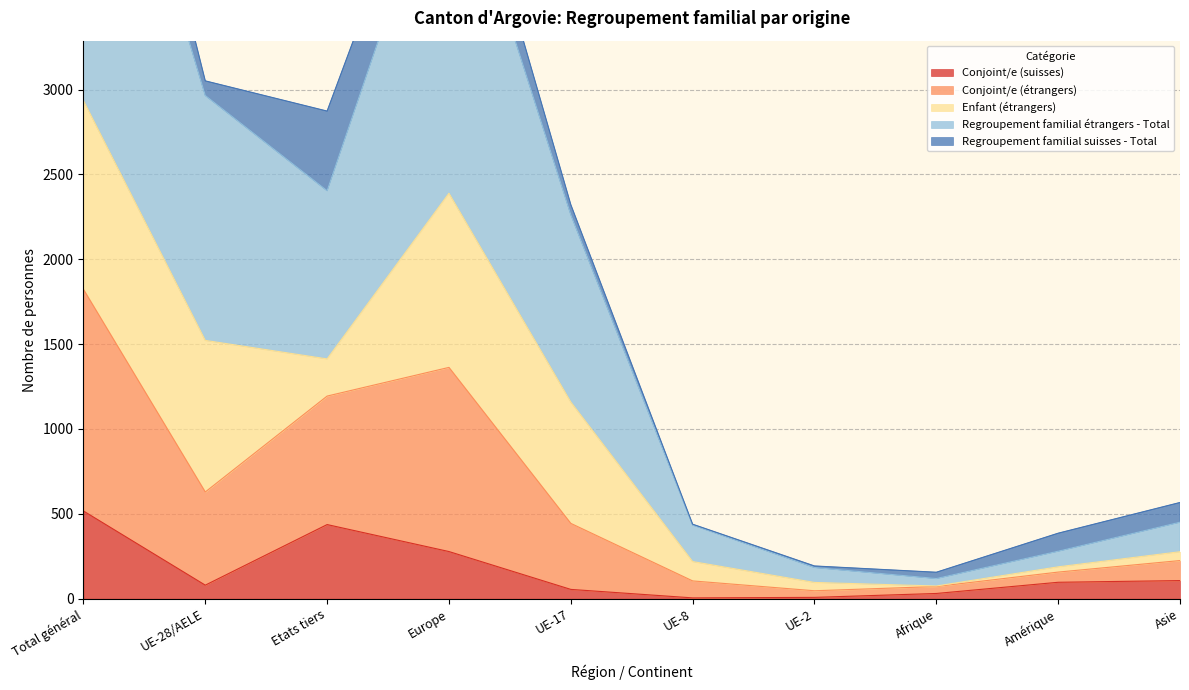

At which label does Total regroupement familial reach its peak?

Total général